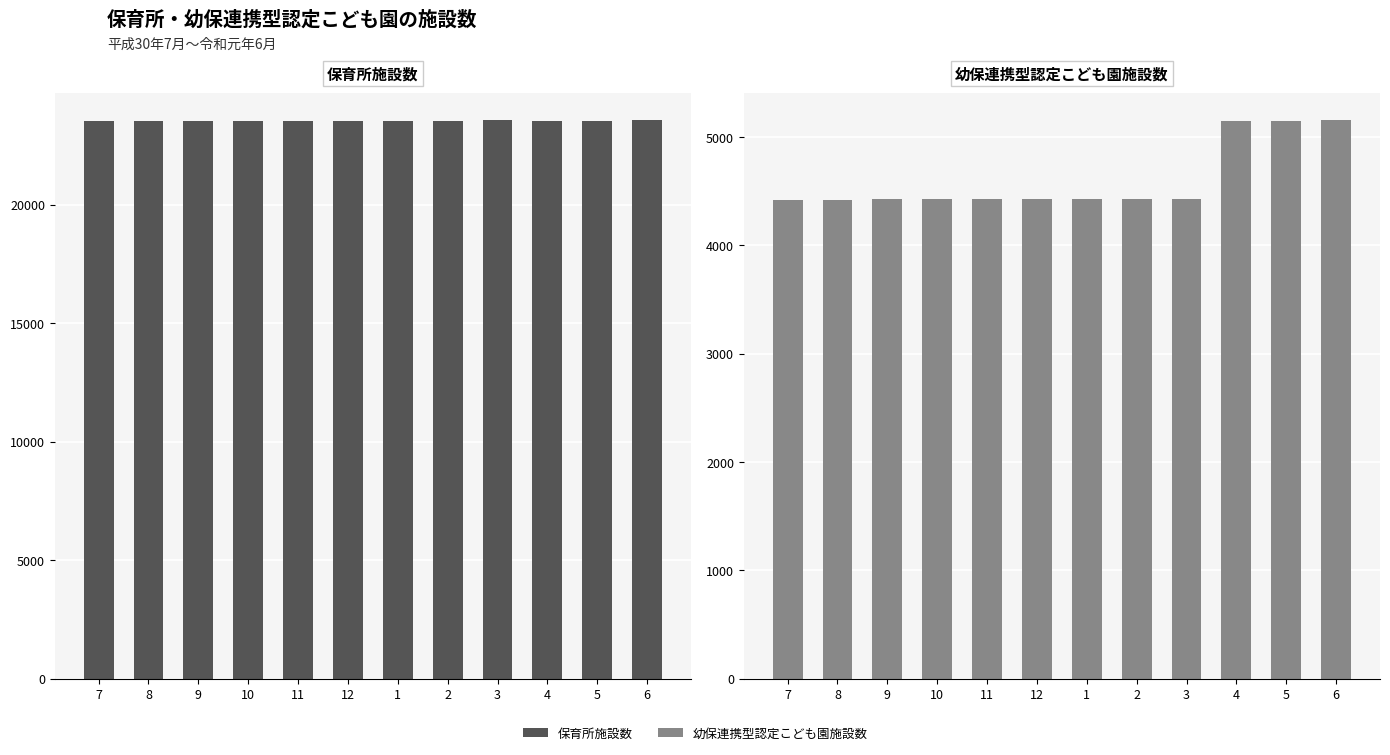

At which label is 保育所施設数 closest to 23536?

5